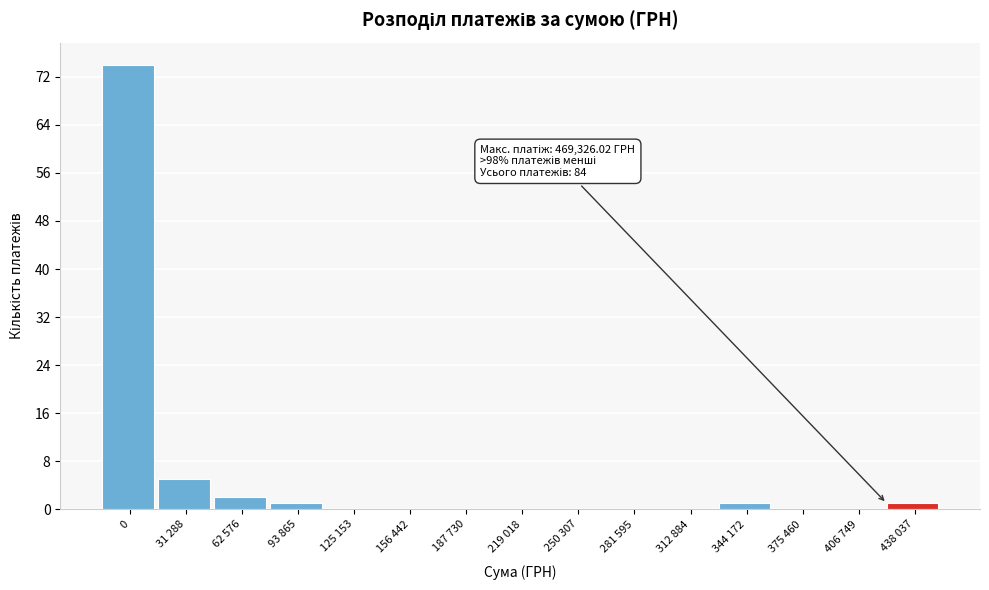

Reading right to left, extract all data points from this chart.

438 037=1	406 749=0	375 460=0	344 172=1	312 884=0	281 595=0	250 307=0	219 018=0	187 730=0	156 442=0	125 153=0	93 865=1	62 576=2	31 288=5	0=74